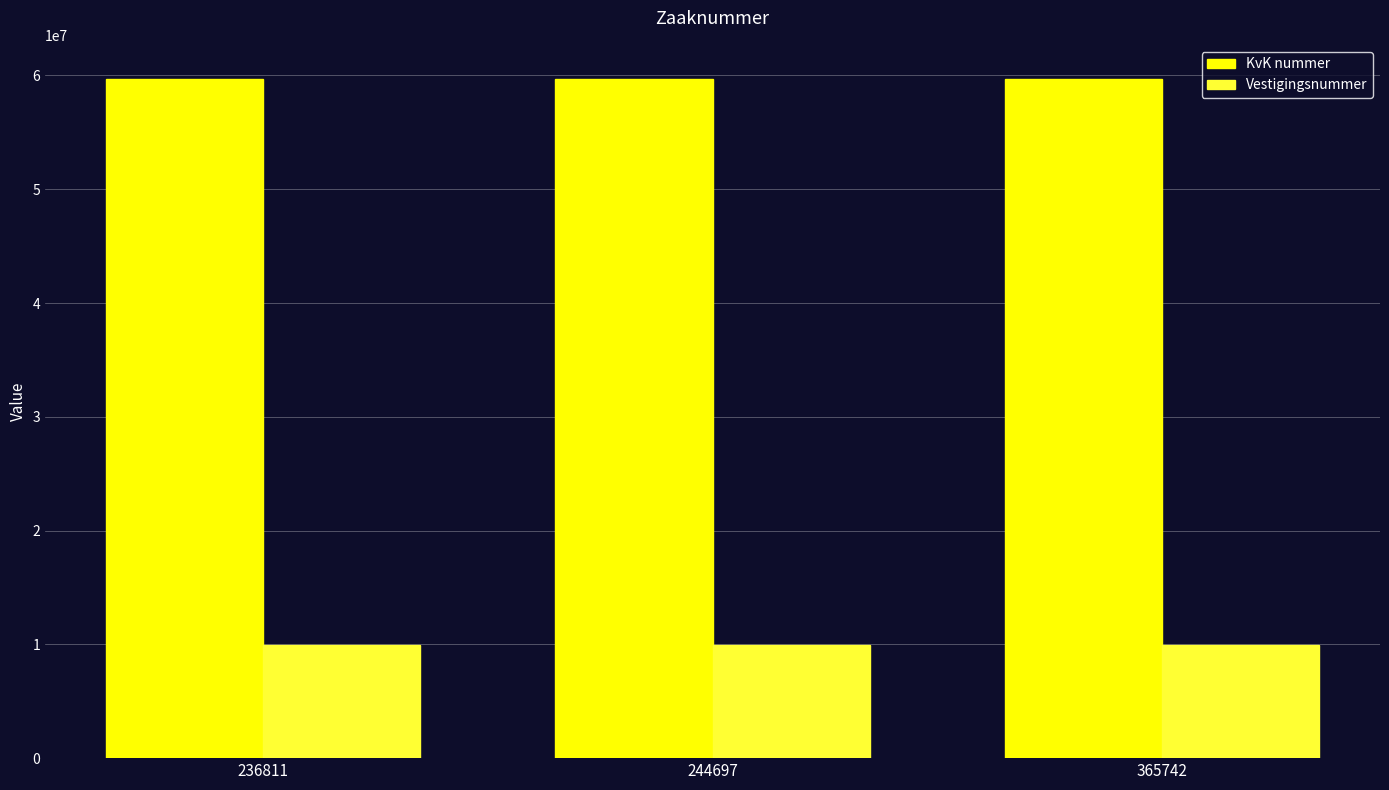

What is the minimum value shown in the chart?

9914137